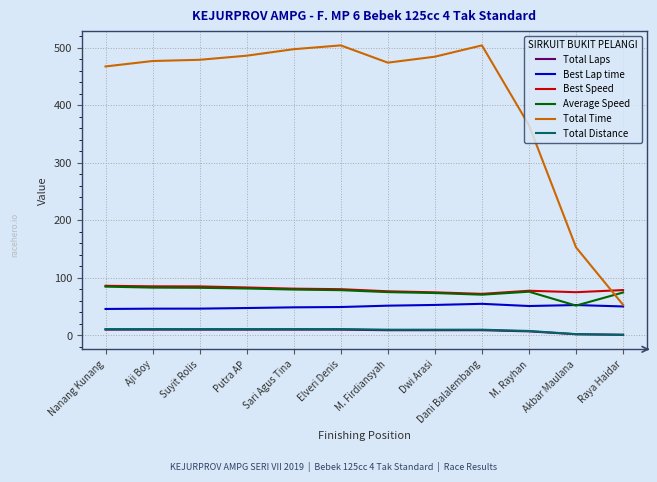

Which series has the largest range (max minus min)?

Total Time